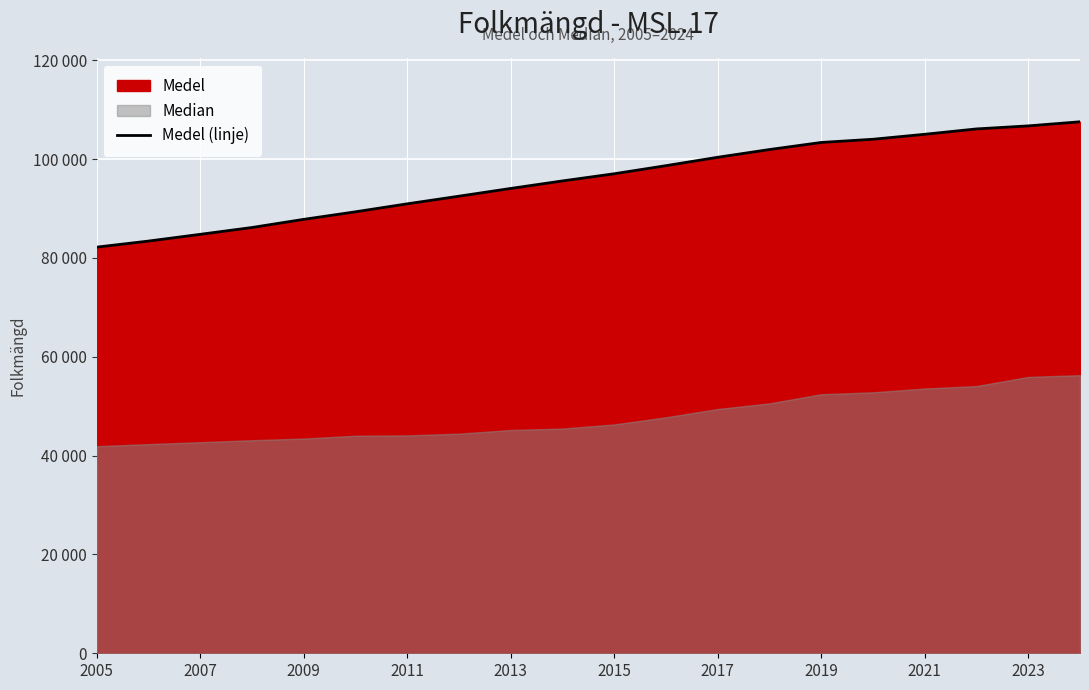

Between 2007 and 18, which is larger?

18